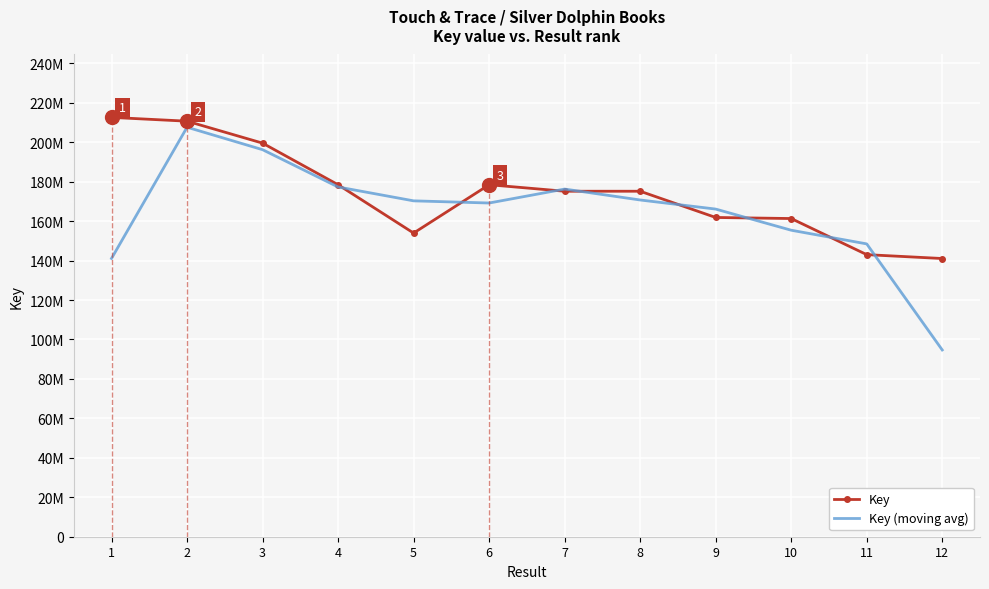

Where is the first local maximum for Key (moving avg)?

2